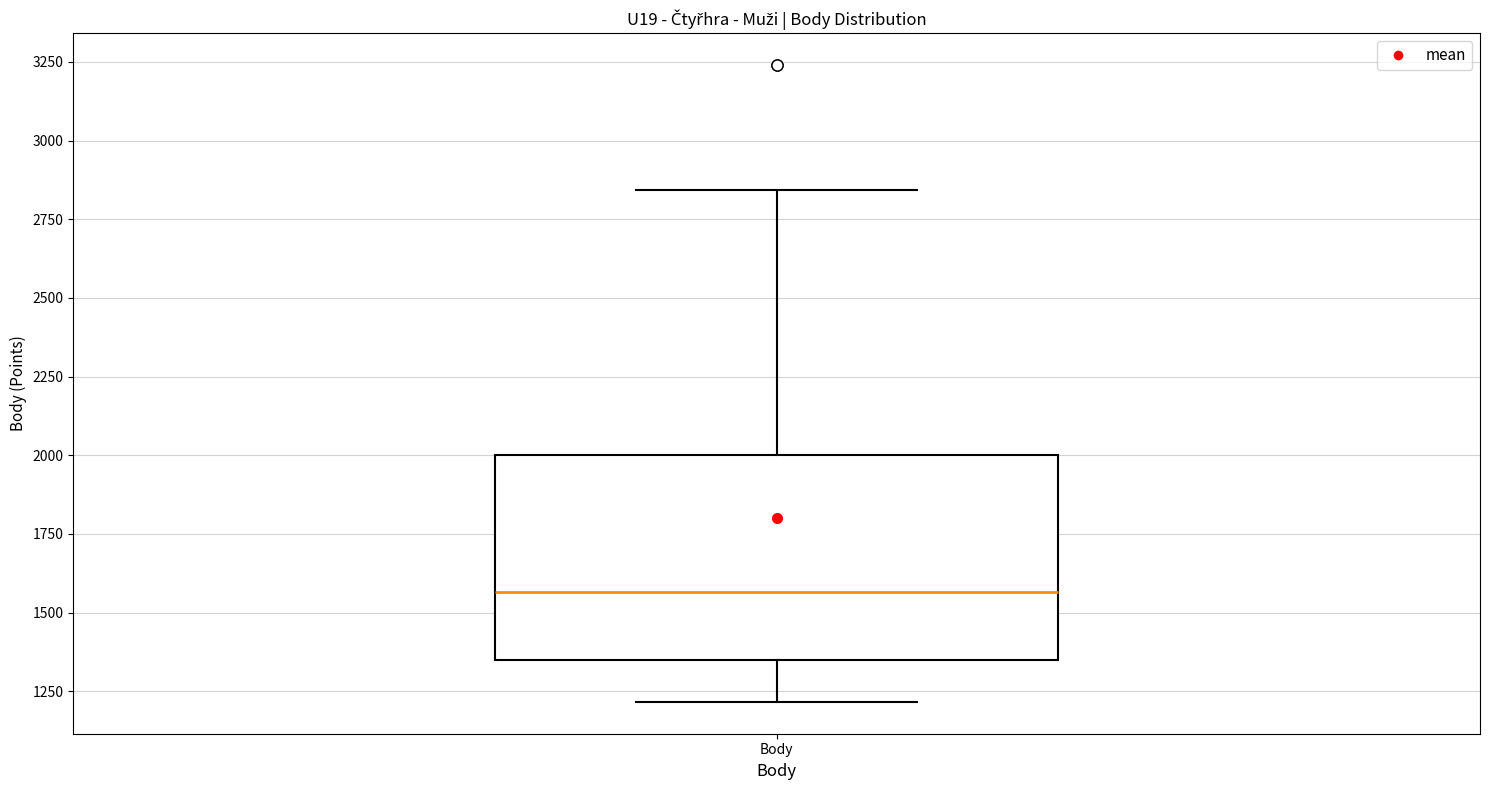

Where is the lower edge of the box for Body on the y-axis? The values are not printed on the chart, so give them approximately, as read against the axis.

1350